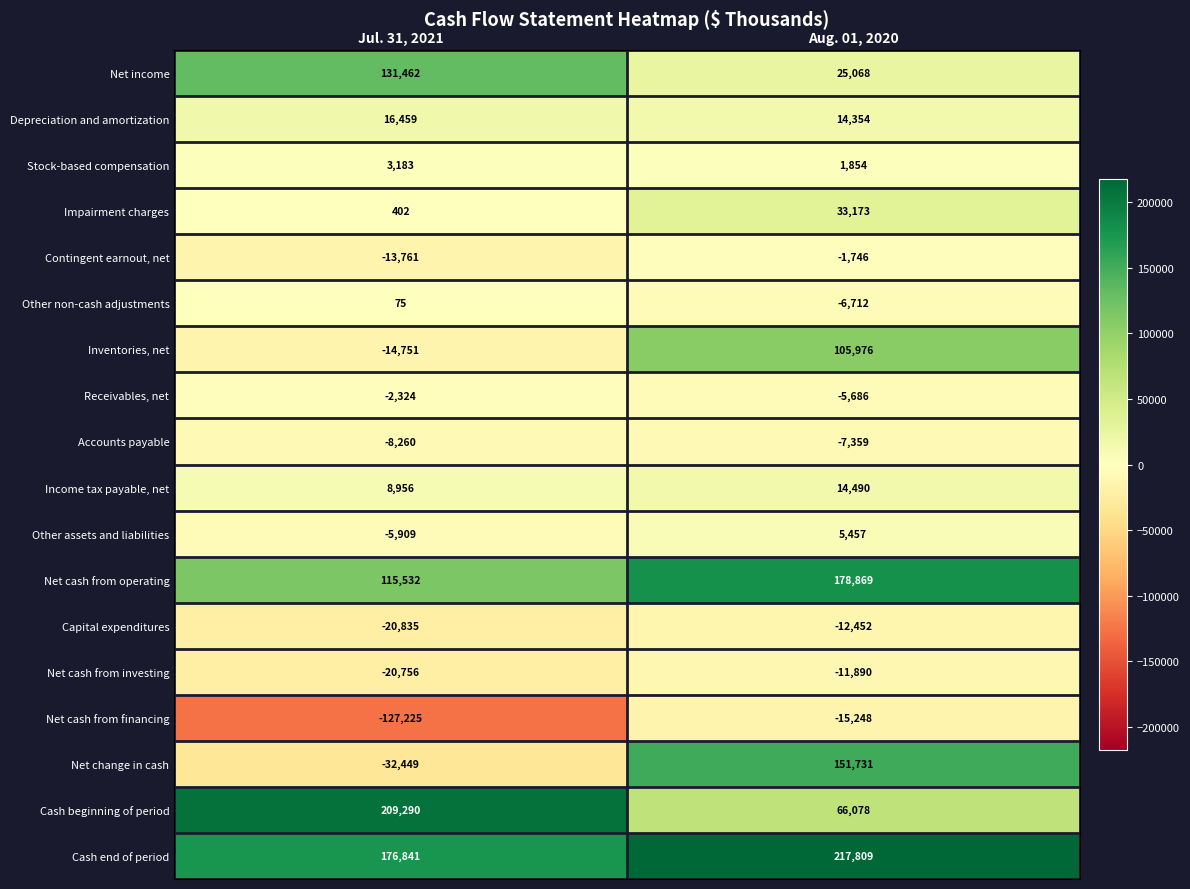

Where is Net cash from operating nearest to the value 147200?

Jul. 31, 2021